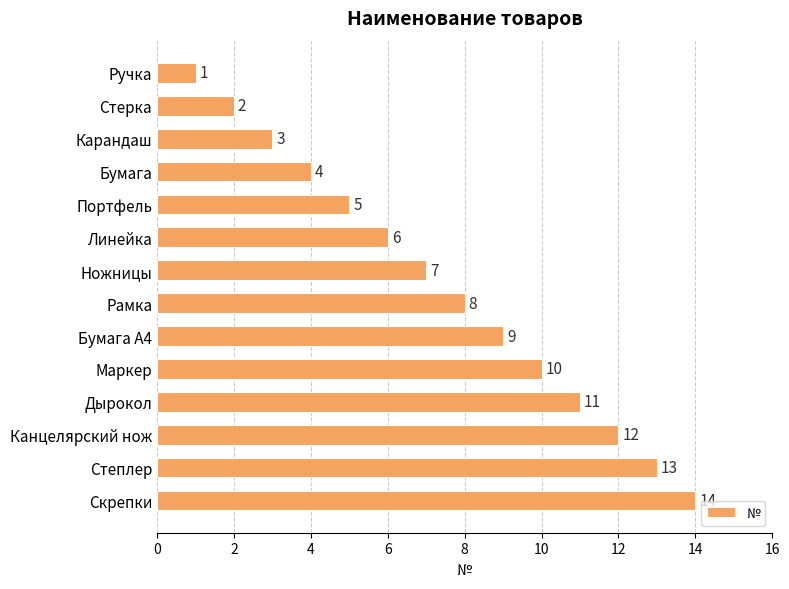

What is the ratio of the value at Ножницы to the value at Скрепки?

0.5